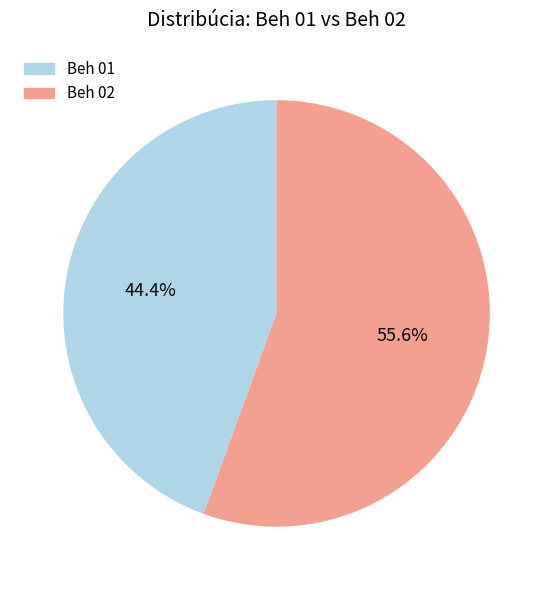

Rank the categories by value from lowest to highest.

Beh 01, Beh 02